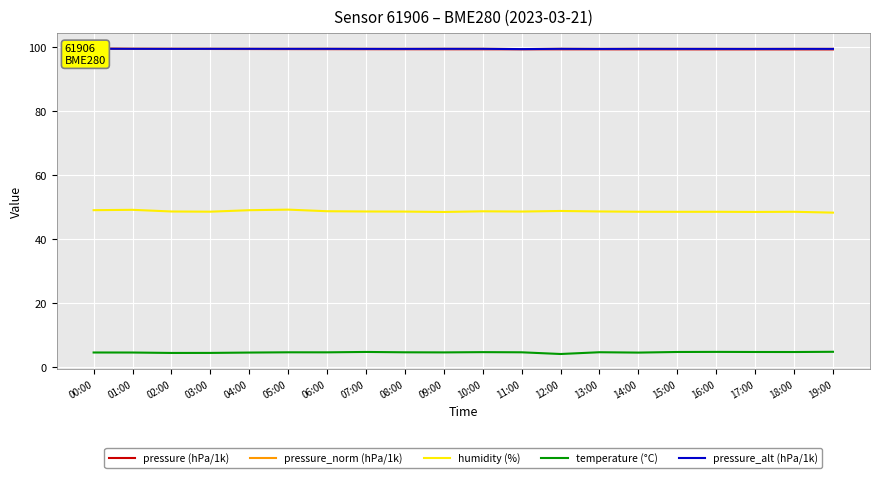

What are all the series names shown in the legend?

pressure (hPa/1k), pressure_norm (hPa/1k), humidity (%), temperature (°C), pressure_alt (hPa/1k)